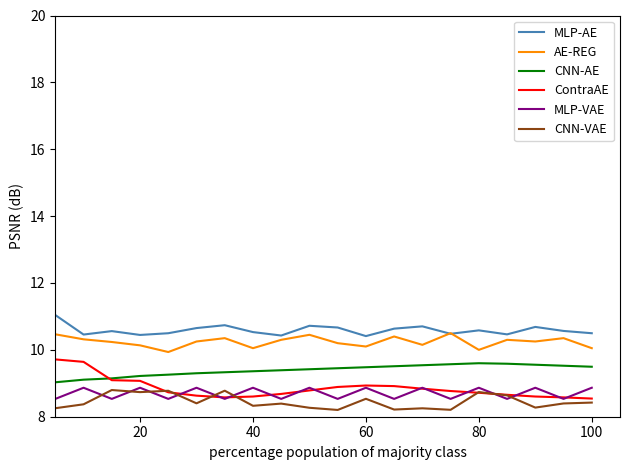

What is the minimum value shown in the chart?

8.2